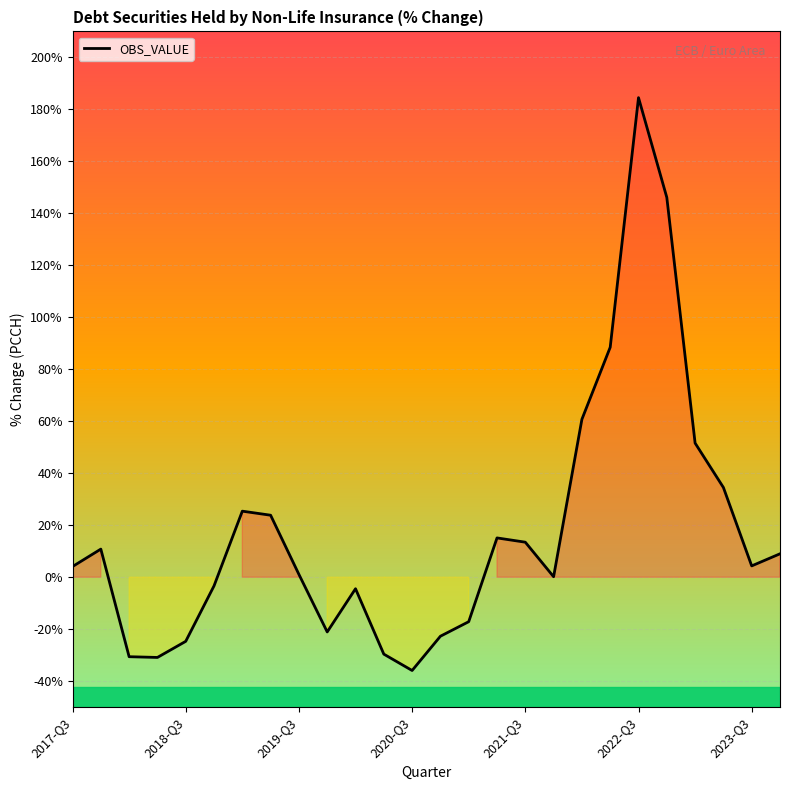

What is the smallest value displayed?

-35.9